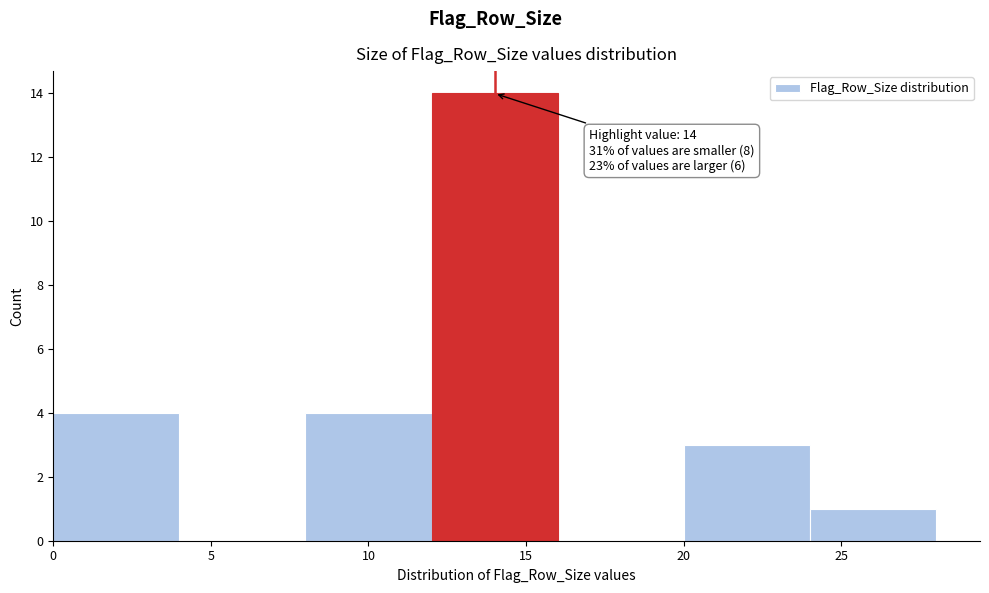

Which range on the x-axis has the tallest bar?

12 to 16